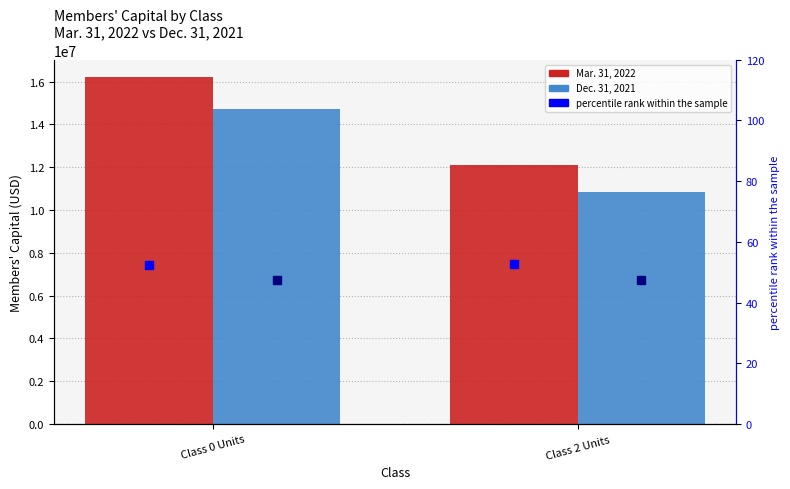

At how many categories does at least one series exceed 3526273?

2